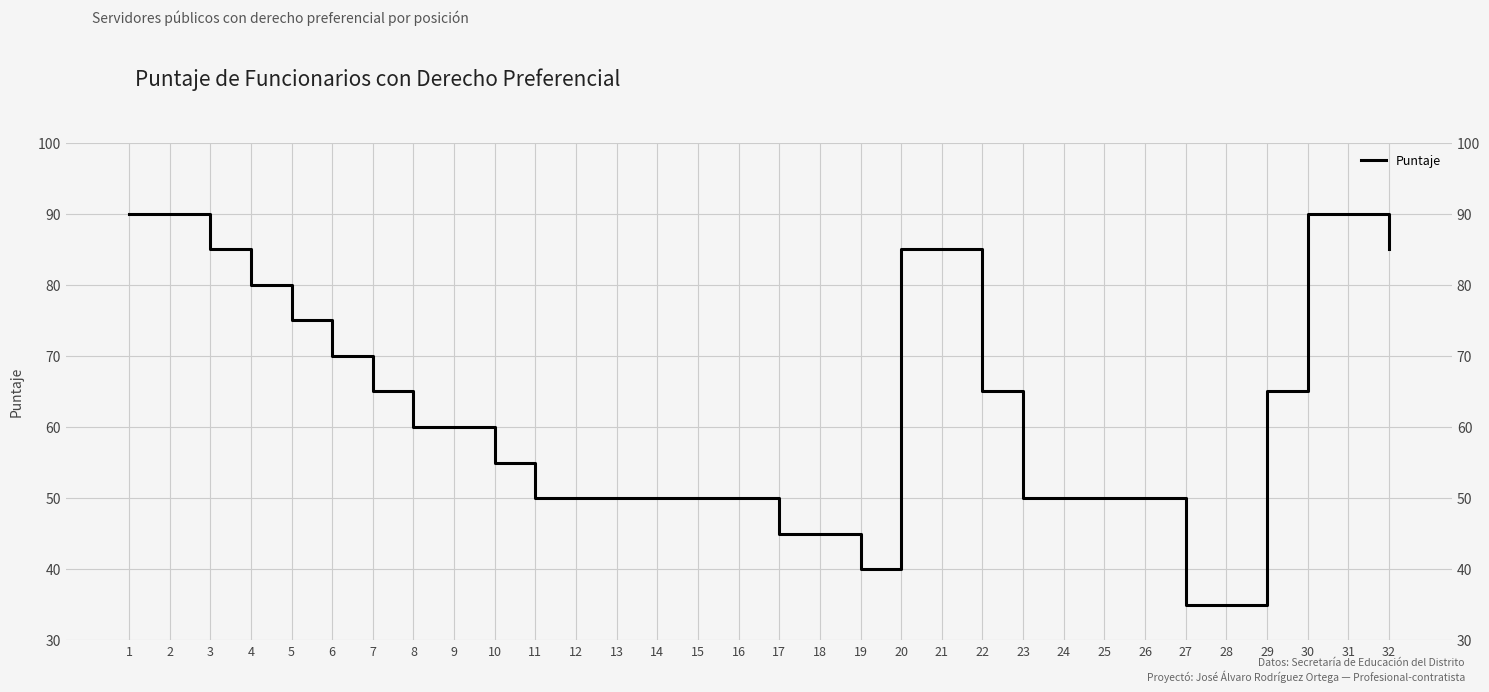

How many lines are shown in the chart?

1